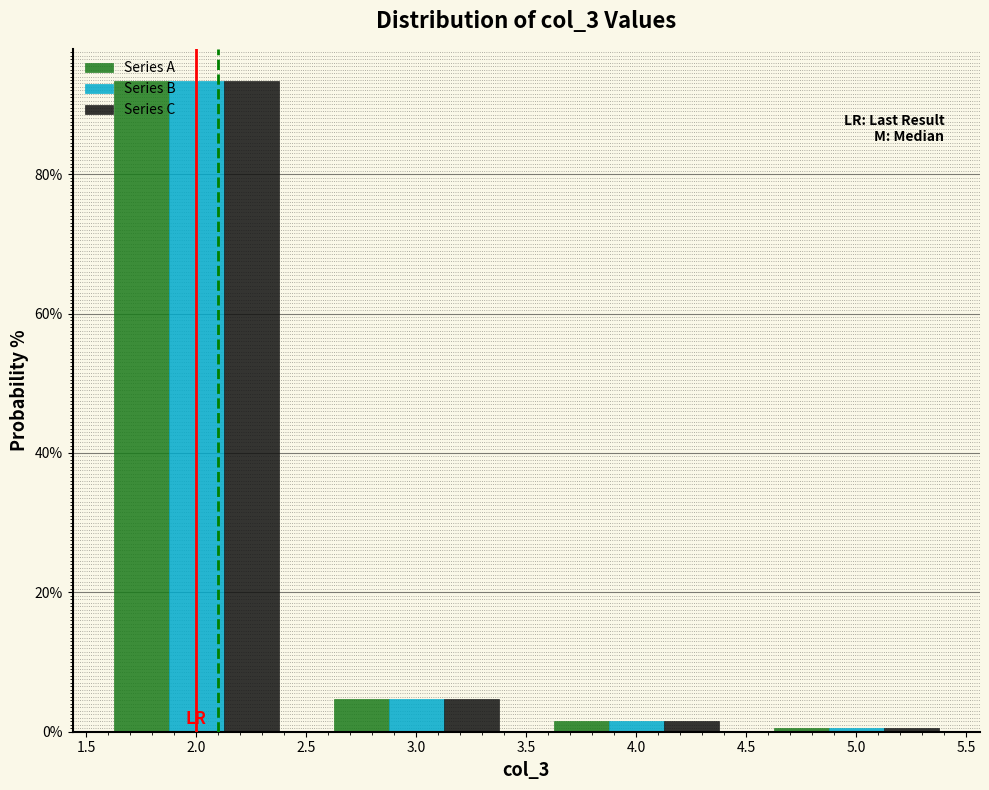

Reading right to left, list all the values displayed in this chart.

Series A: 5.0=0.5	4.0=1.5	3.0=4.7	2.0=93.3
Series B: 5.0=0.5	4.0=1.5	3.0=4.7	2.0=93.3
Series C: 5.0=0.5	4.0=1.5	3.0=4.7	2.0=93.3